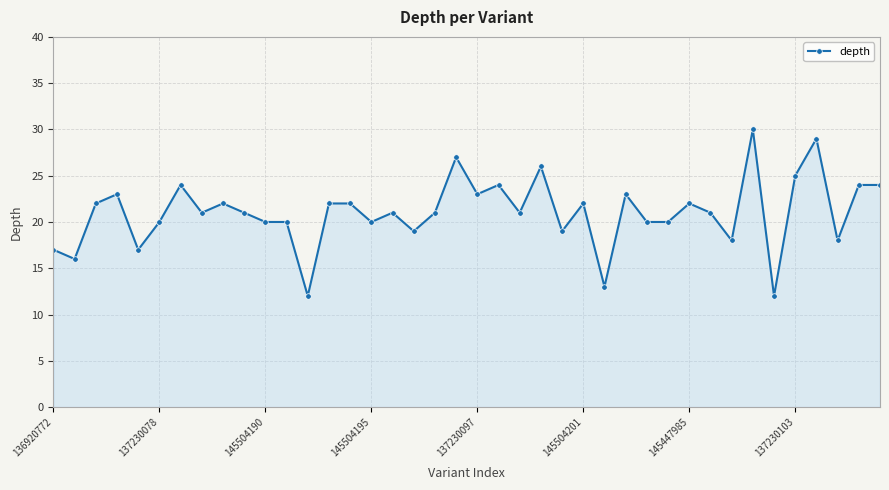

What is the smallest value displayed?

12